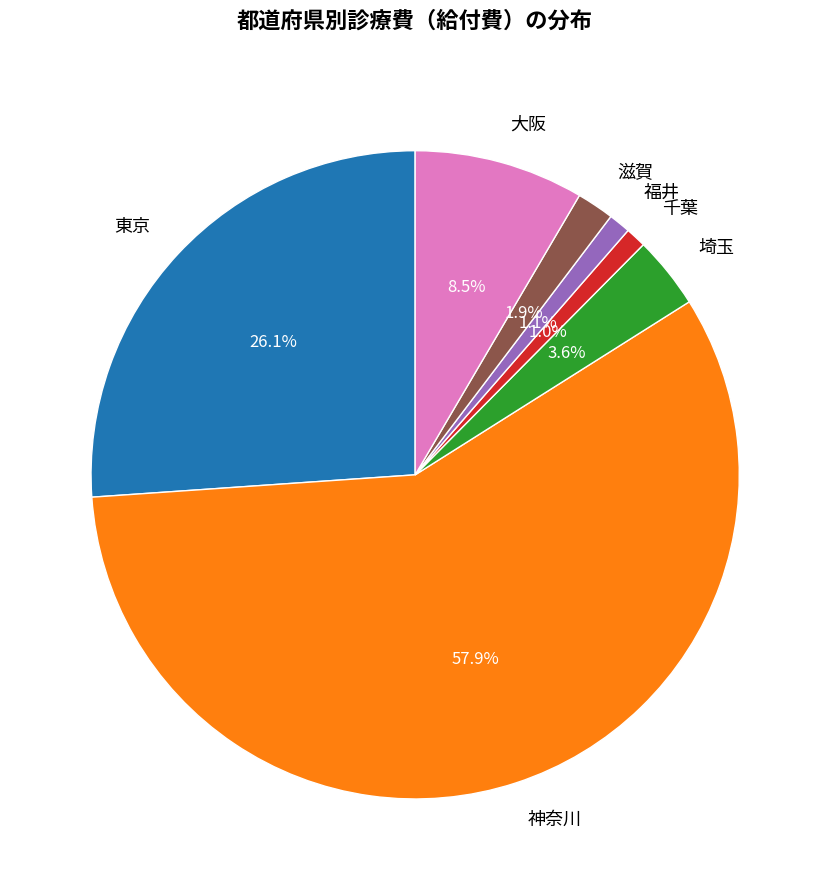

Does any single category account for the majority?

Yes